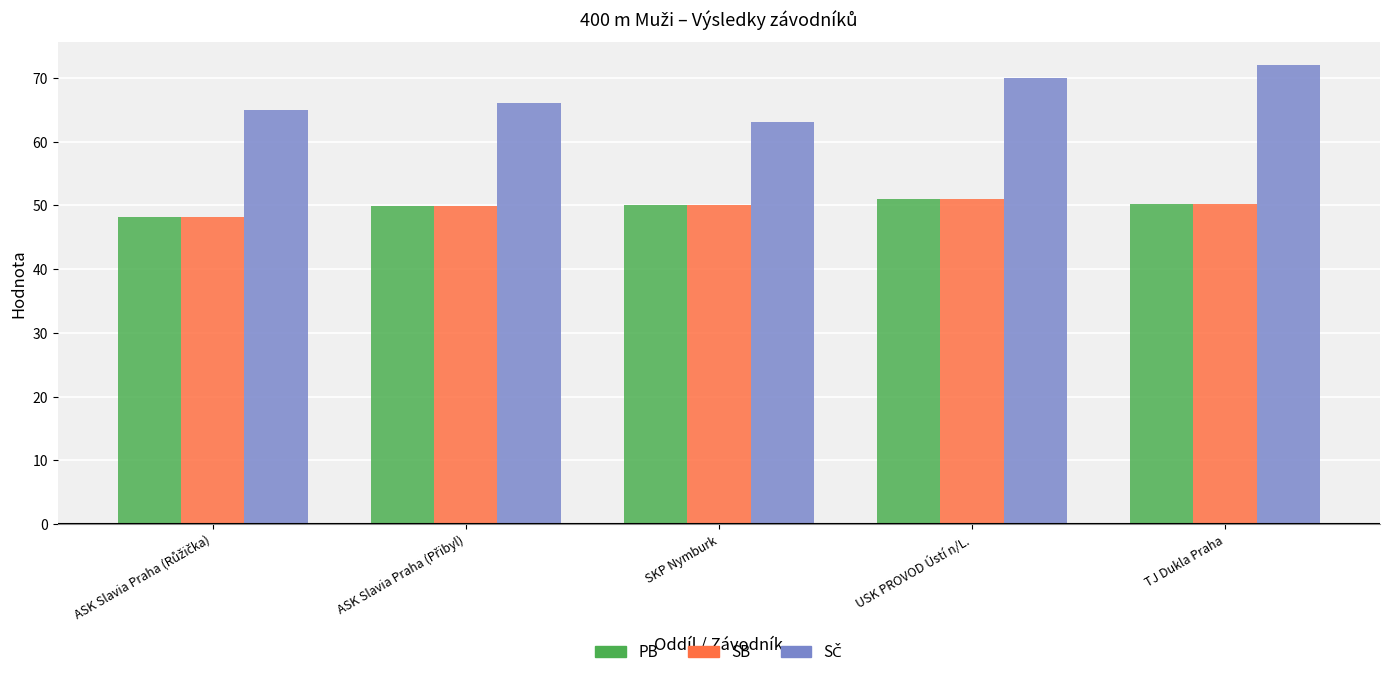

What is the approximate value of SB at SKP Nymburk?

50.1